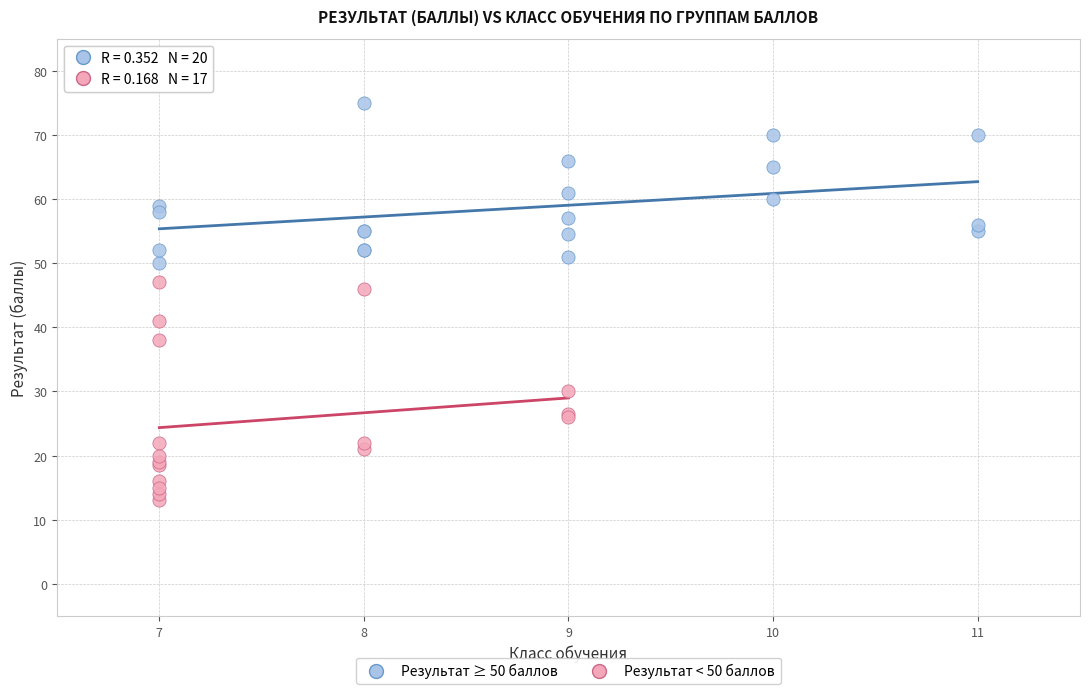

Which series reaches the maximum Y coordinate?

Результат ≥ 50 баллов